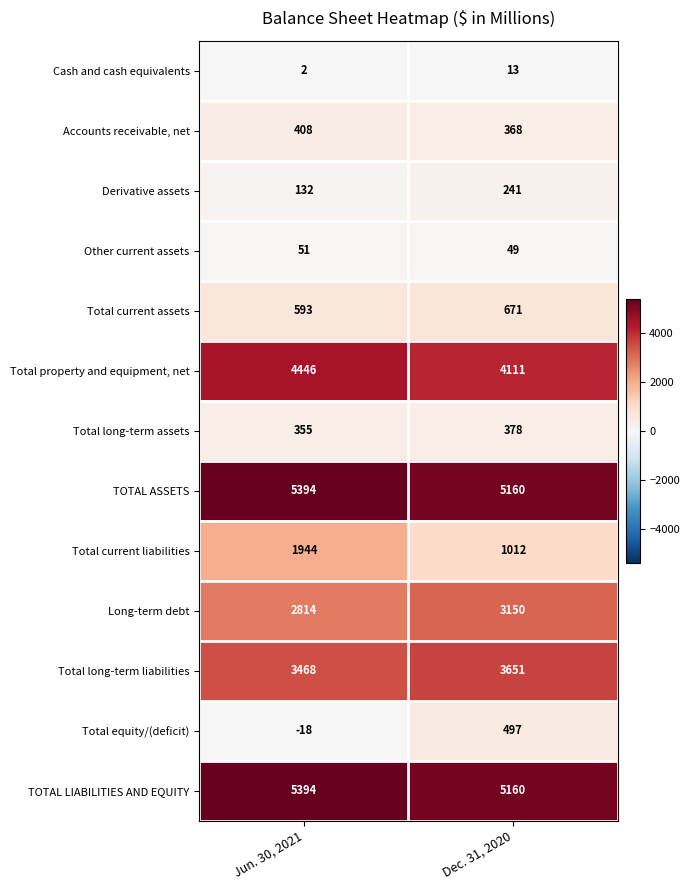

Rank the categories by Long-term debt value from lowest to highest.

Jun. 30, 2021, Dec. 31, 2020